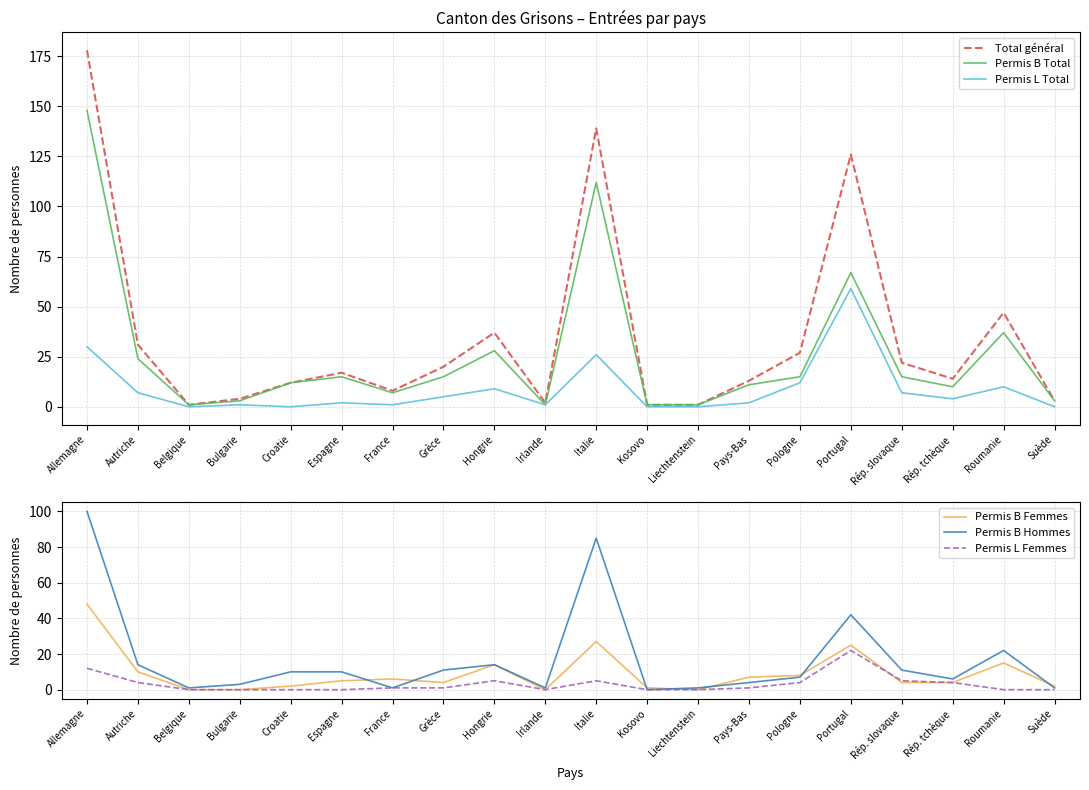

The Permis B Femmes series shows 8 at Pologne. True or false?

True